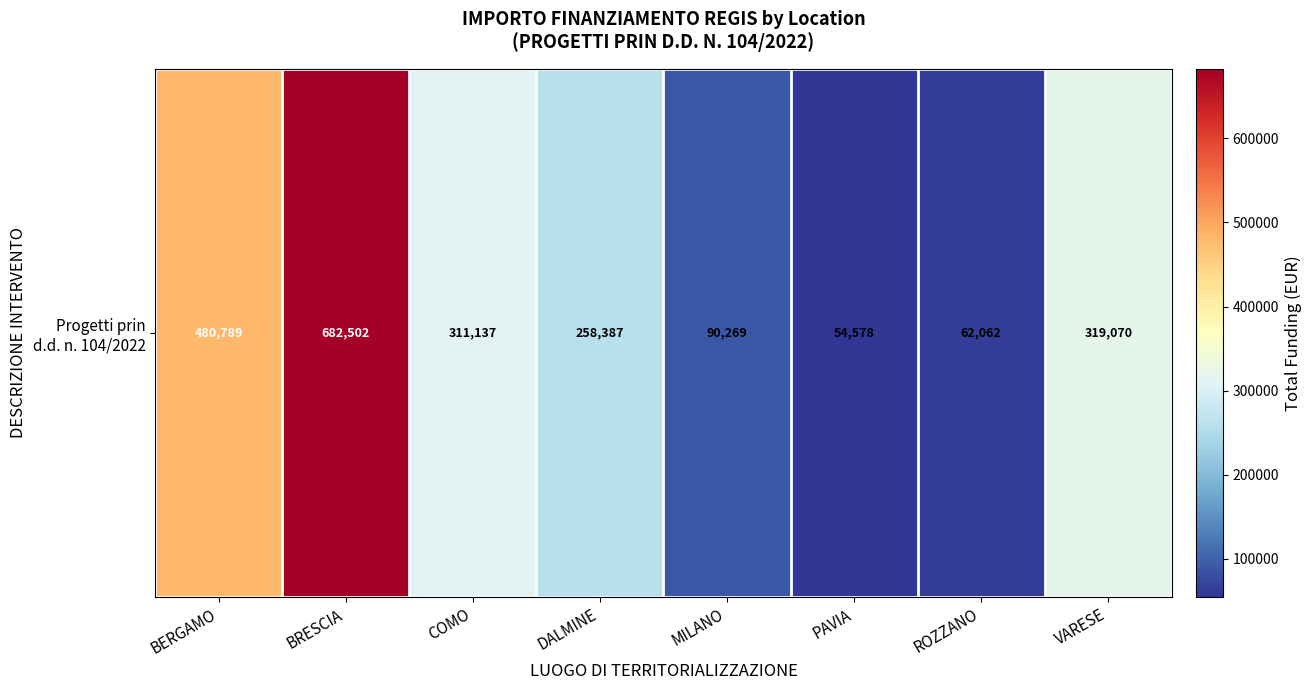

The value at PAVIA is 34235.9. True or false?

False